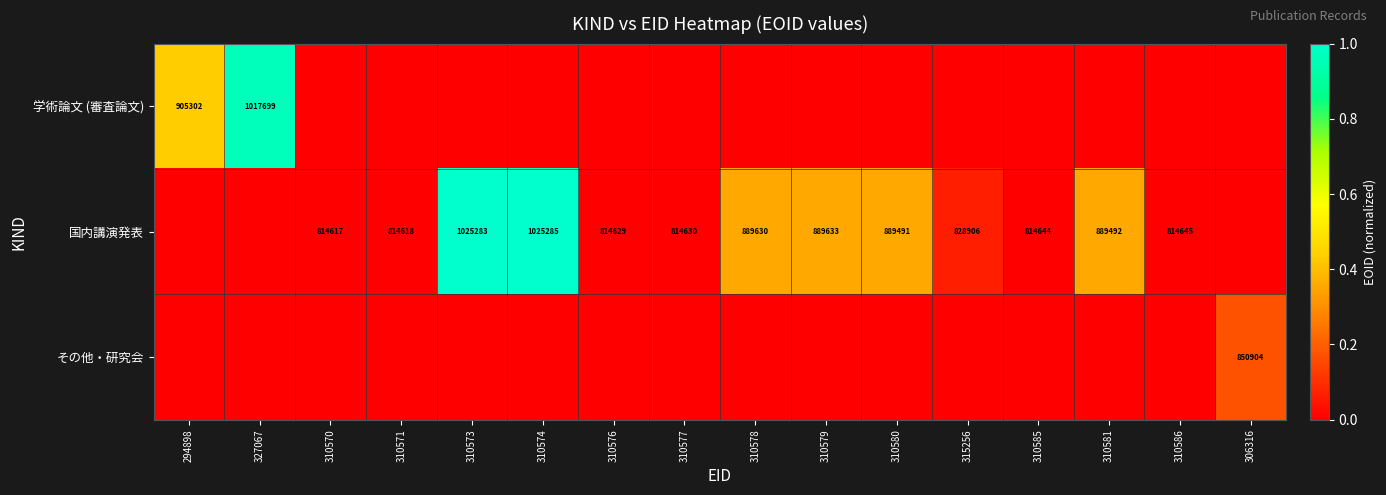

True or false: 国内講演発表 has a value of 889492 at 310581.

True